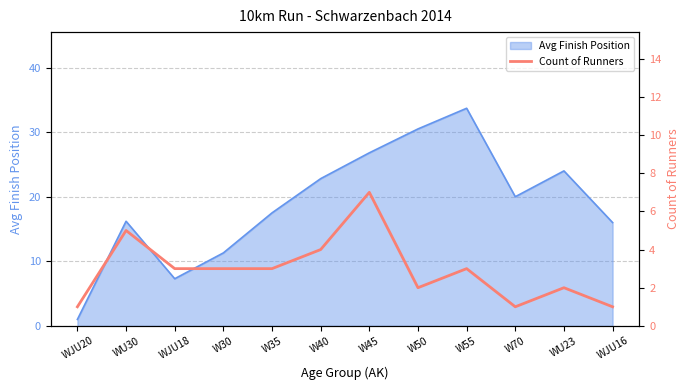

The value of Avg Finish Position at W40 is 39.4. True or false?

False